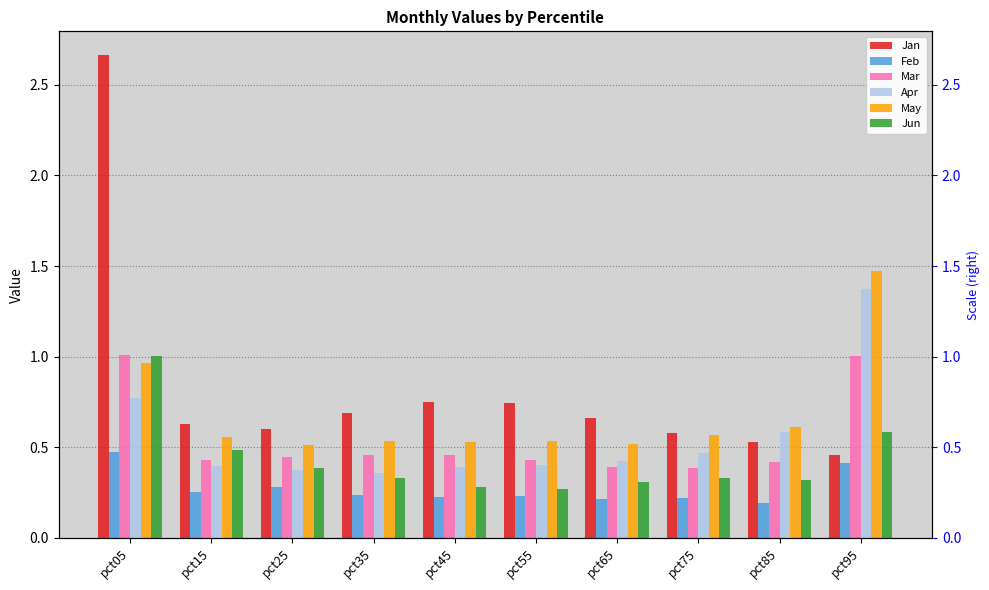

What is the sum of all Mar values?

5.4